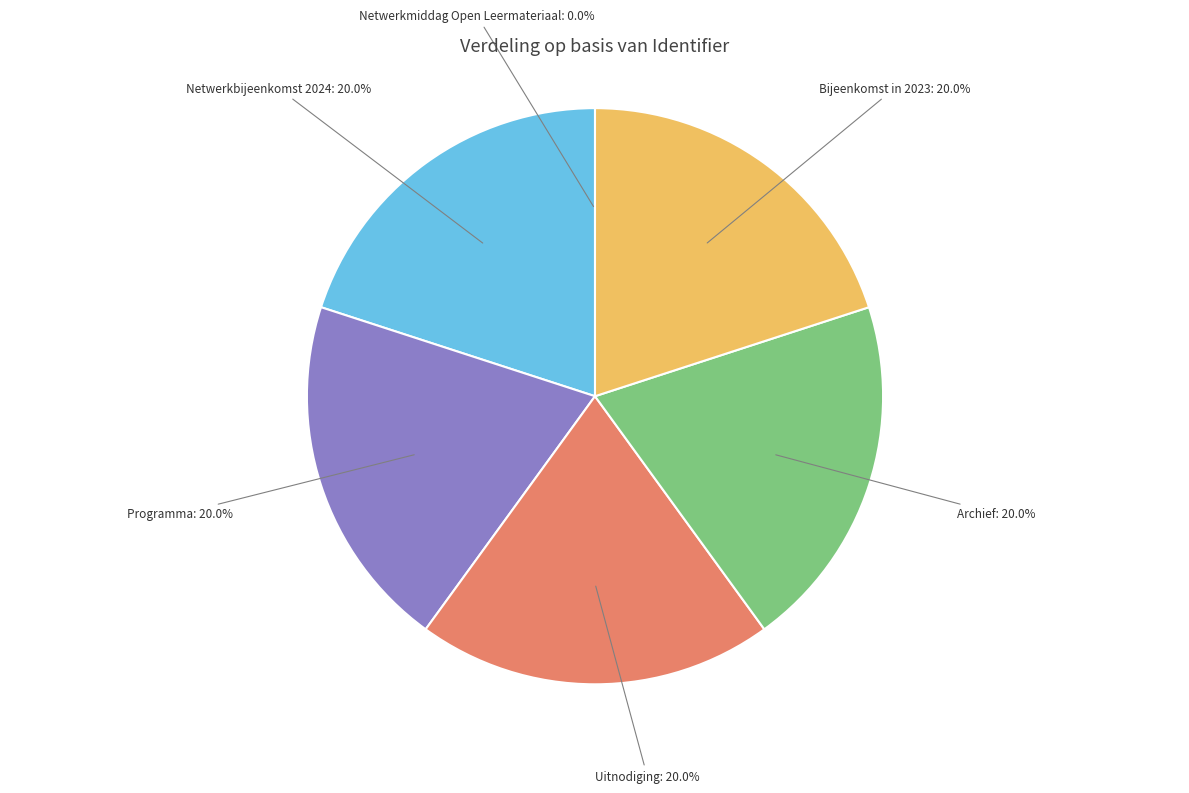

To the nearest percent, what is the combined percentage of Programma and Archief?

40%